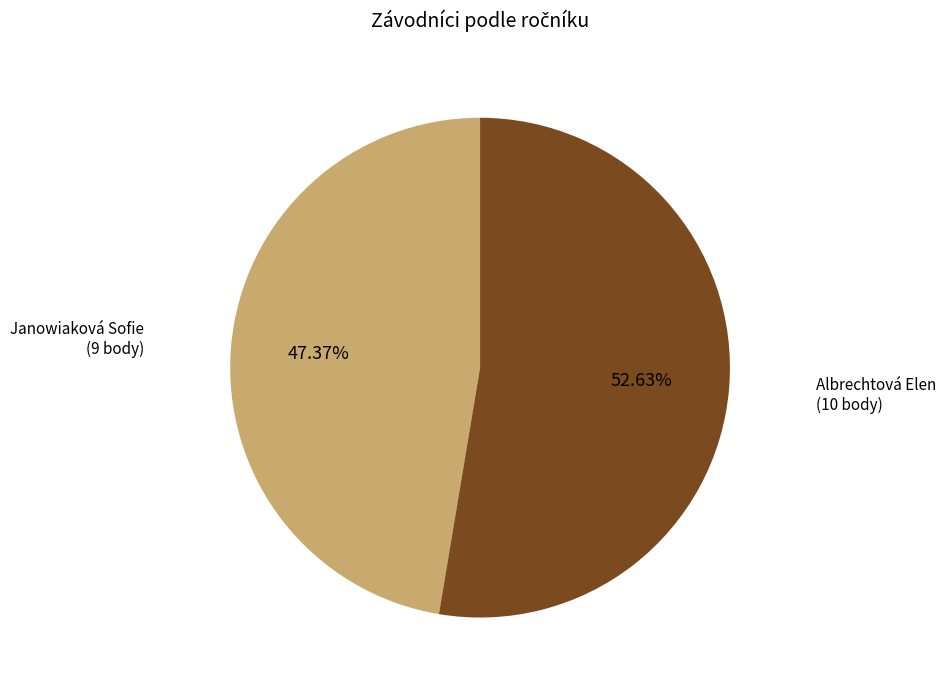

What percentage is the Albrechtová Elen slice, to the nearest percent?

53%